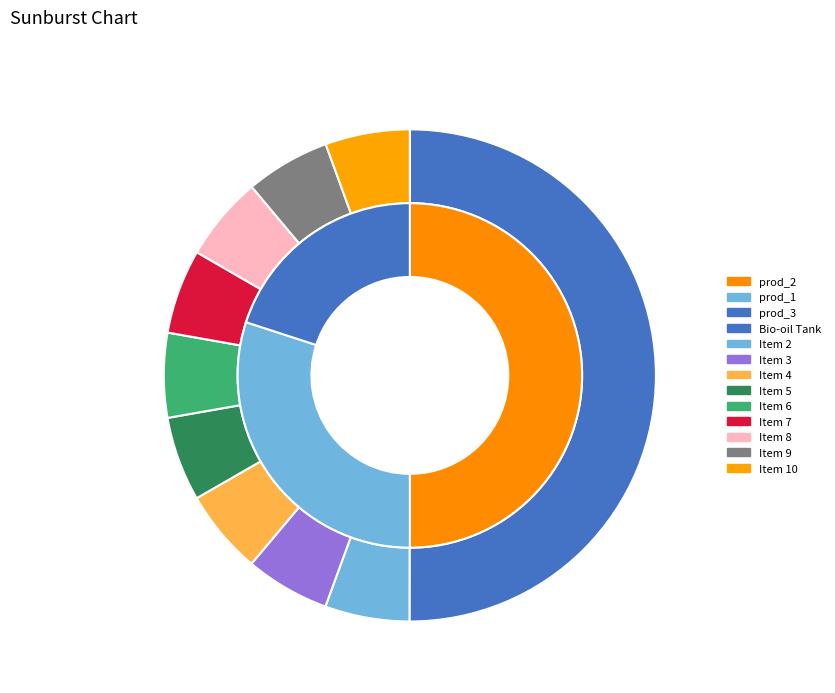

Is the sum of Item 7 and Bio-oil Tank greater than half?

Yes